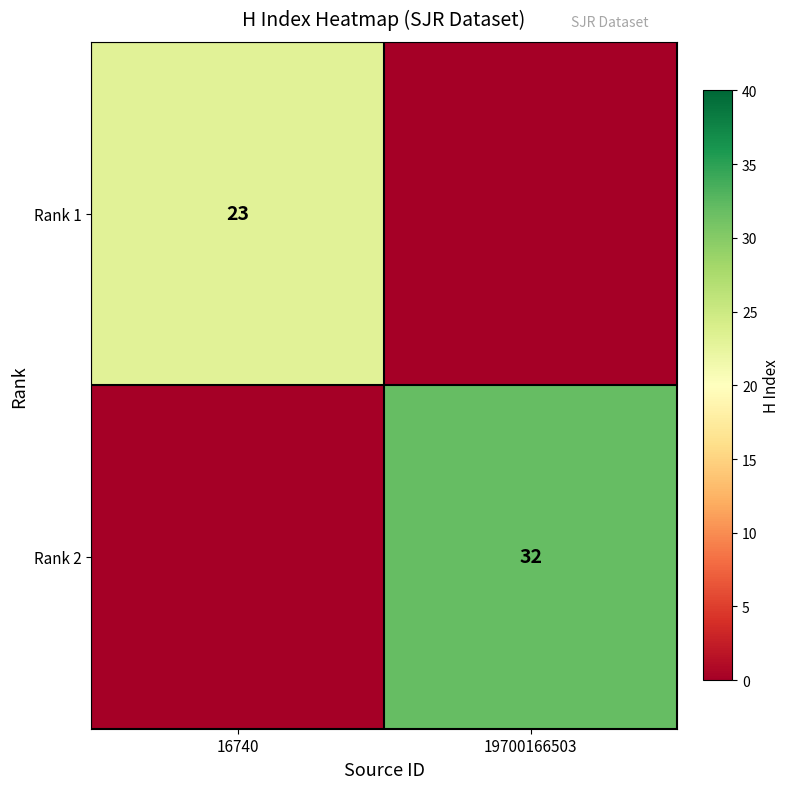

True or false: Rank 2 has a value of 32 at 19700166503.

True